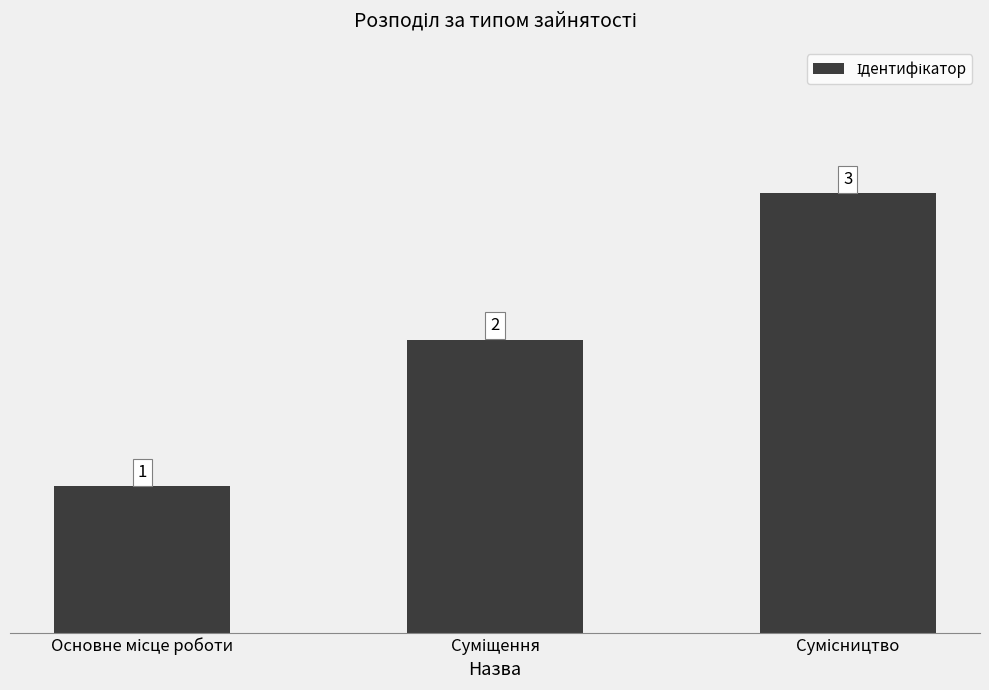

What is the average value?

2